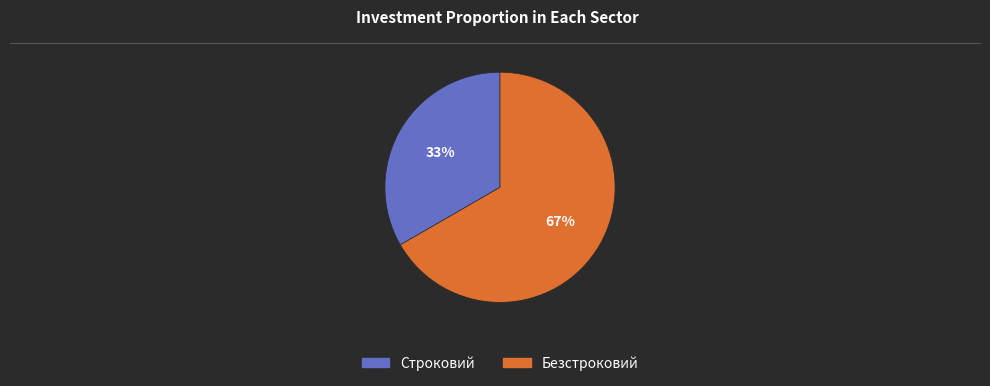

The Строковий slice represents 20% of the pie. True or false?

False